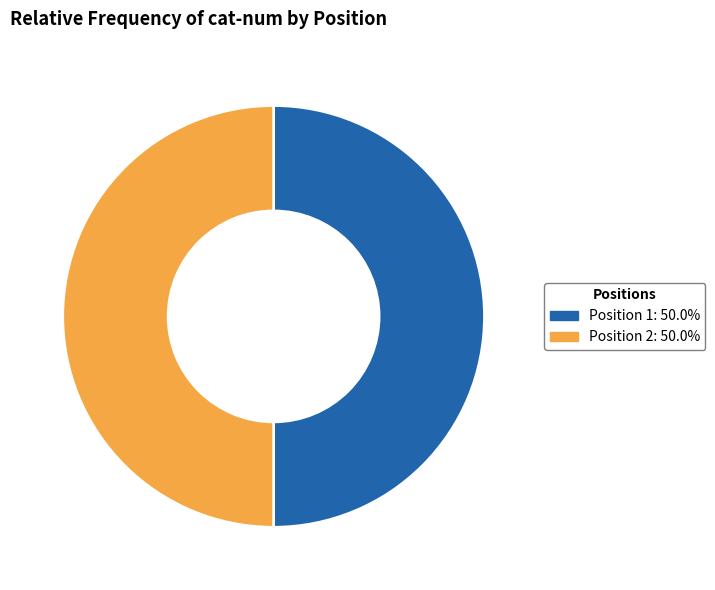

Combined, do Position 1: 50.0% and Position 2: 50.0% account for over 50%?

Yes